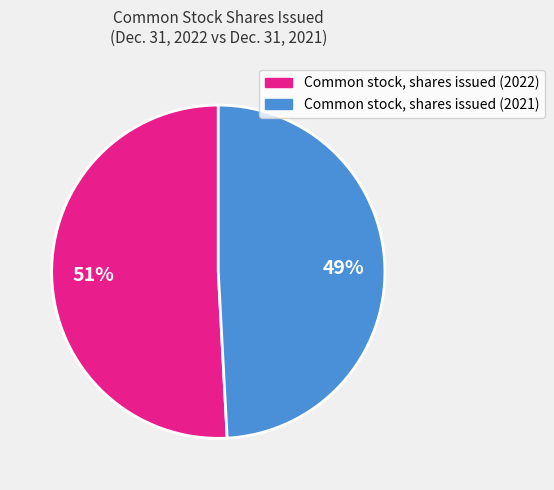

Does Common stock, shares issued (2022) represent more than half of the total?

Yes